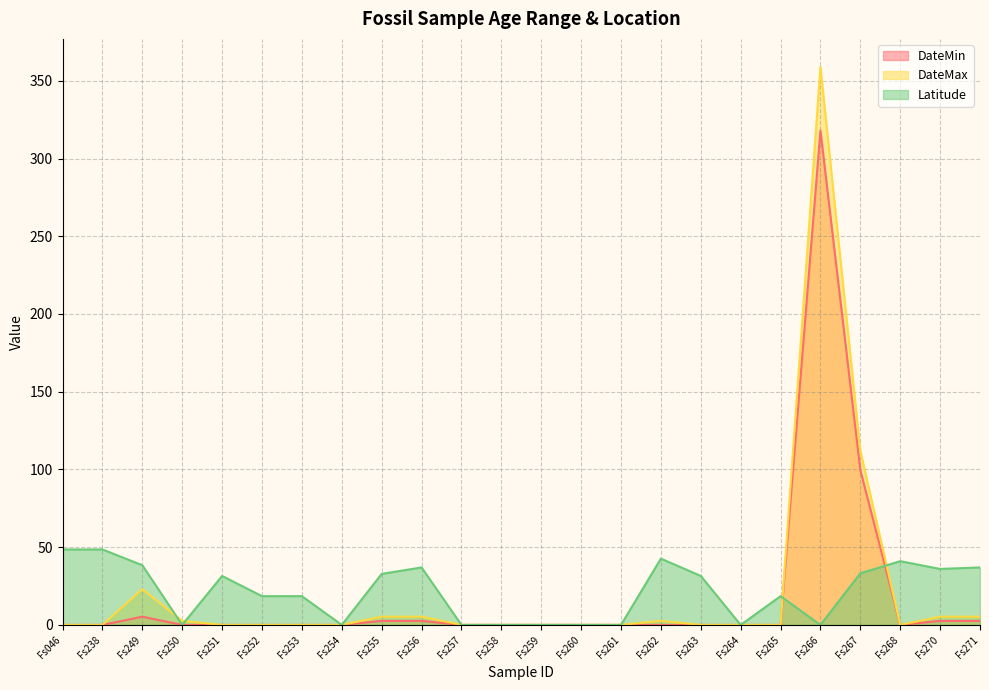

Rank the series by their maximum value, from highest to lowest.

DateMax, DateMin, Latitude